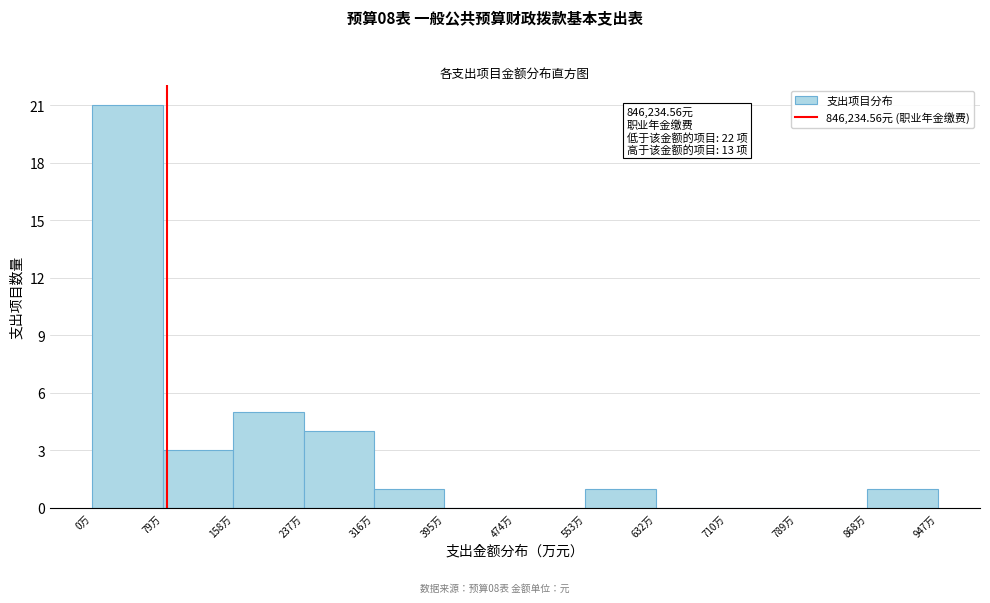

Over which range of the x-axis is the bar tallest?

0 to 80